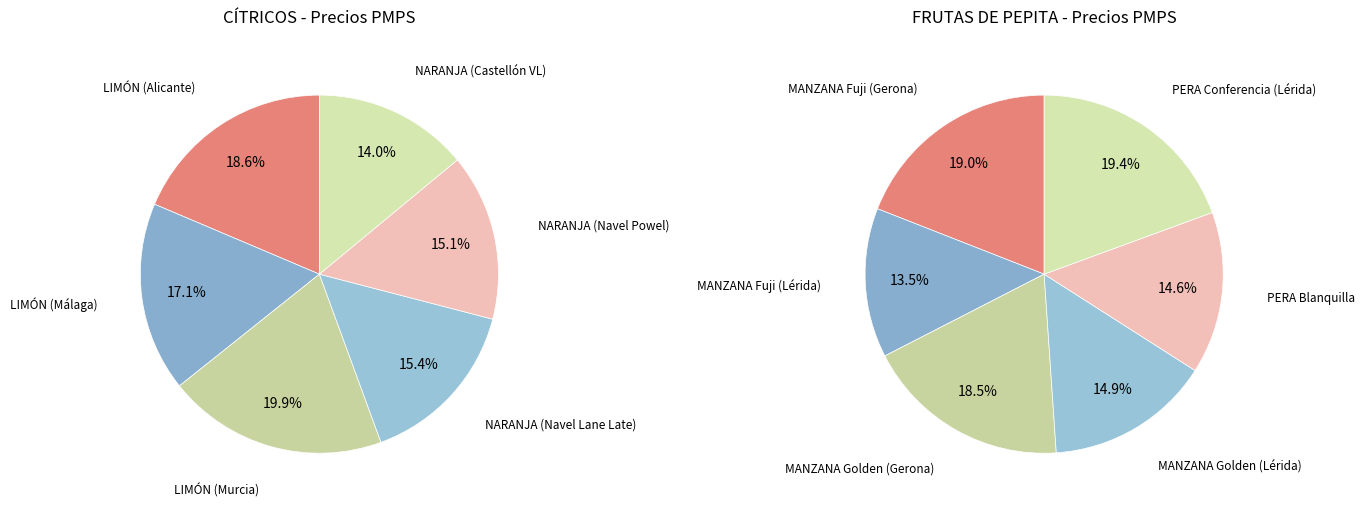

To the nearest percent, what percentage of the pie is CÍTRICOS?

19%